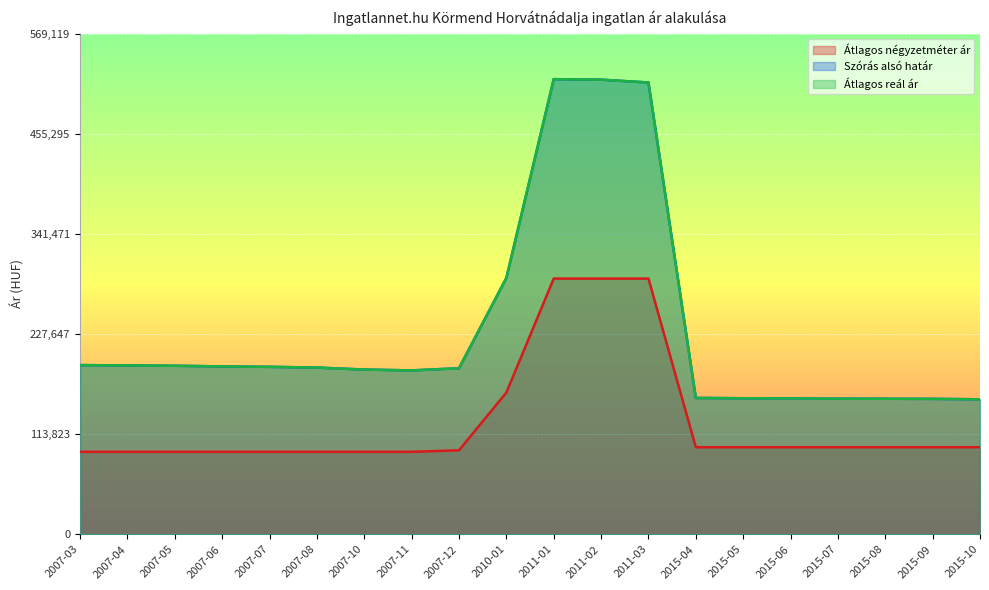

Which series changed the most between 2011-03 and 2015-06?

Szórás alsó határ